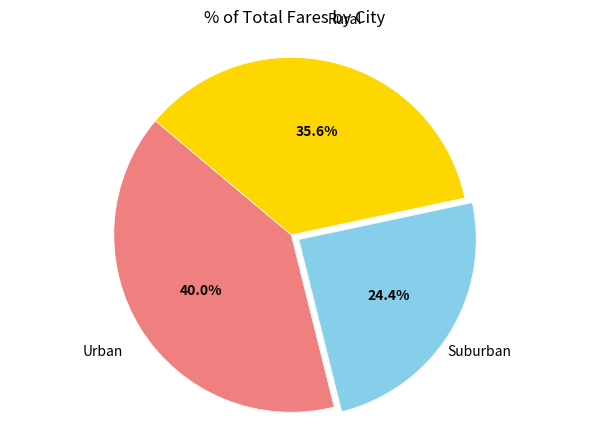

Count the number of slices in the pie.

3